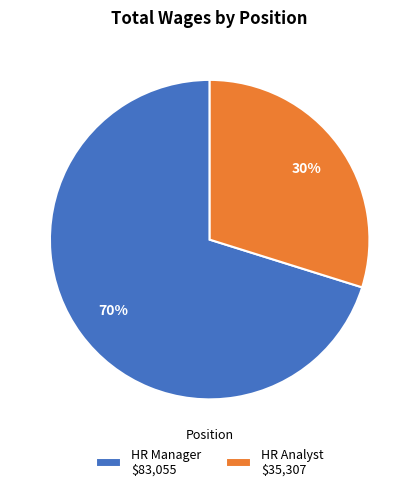

What percentage is the HR Manager slice, to the nearest percent?

70%